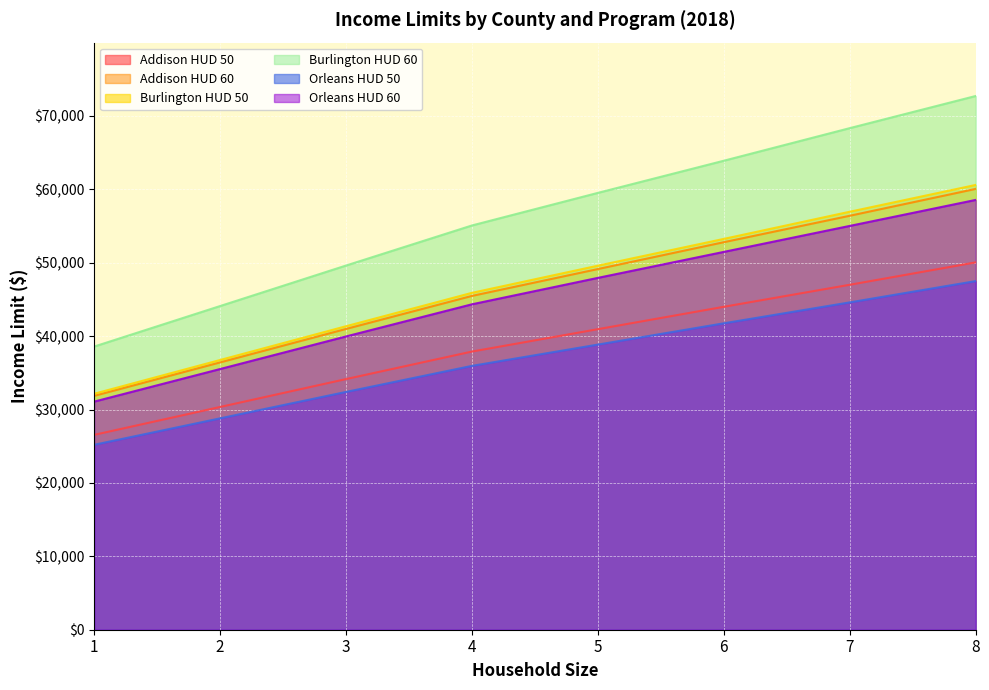

Is it true that Orleans HUD 50 equals 85449 at 8?

False